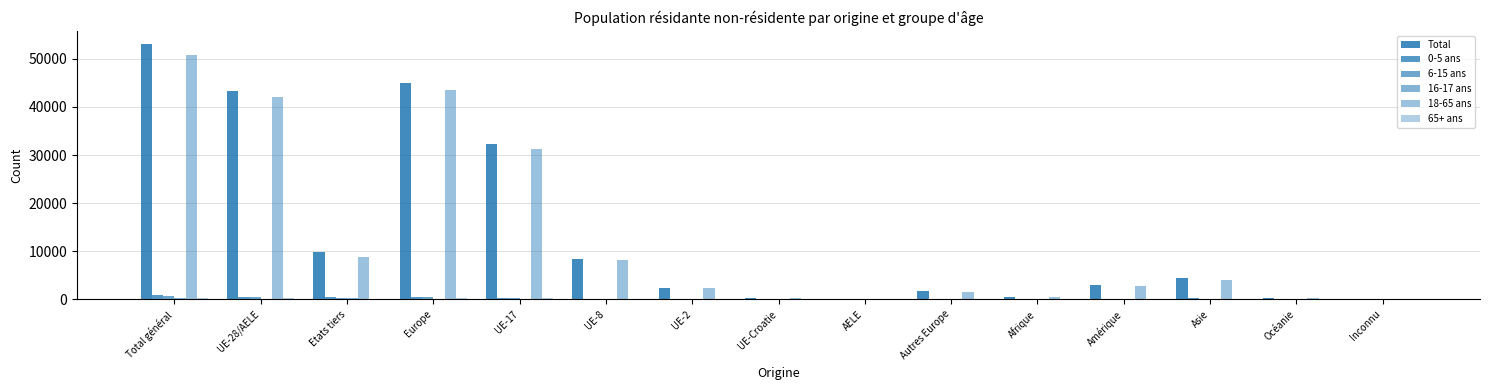

Reading left to right, extract all data points from this chart.

Total: Total général=53151	UE-28/AELE=43253	Etats tiers=9898	Europe=44930	UE-17=32196	UE-8=8388	UE-2=2344	UE-Croatie=249	AELE=76	Autres Europe=1677	Afrique=491	Amérique=3060	Asie=4466	Océanie=202	Inconnu=2
0-5 ans: Total général=865	UE-28/AELE=426	Etats tiers=439	Europe=466	UE-17=349	UE-8=60	UE-2=16	UE-Croatie=1	AELE=0	Autres Europe=40	Afrique=16	Amérique=83	Asie=294	Océanie=6	Inconnu=0
6-15 ans: Total général=722	UE-28/AELE=433	Etats tiers=289	Europe=474	UE-17=353	UE-8=58	UE-2=18	UE-Croatie=1	AELE=3	Autres Europe=41	Afrique=14	Amérique=93	Asie=138	Océanie=3	Inconnu=0
16-17 ans: Total général=352	UE-28/AELE=105	Etats tiers=247	Europe=126	UE-17=81	UE-8=18	UE-2=4	UE-Croatie=0	AELE=2	Autres Europe=21	Afrique=9	Amérique=153	Asie=58	Océanie=6	Inconnu=0
18-65 ans: Total général=50870	UE-28/AELE=42054	Etats tiers=8816	Europe=43613	UE-17=31201	UE-8=8233	UE-2=2304	UE-Croatie=246	AELE=70	Autres Europe=1559	Afrique=444	Amérique=2684	Asie=3941	Océanie=186	Inconnu=2
65+ ans: Total général=342	UE-28/AELE=235	Etats tiers=107	Europe=251	UE-17=212	UE-8=19	UE-2=2	UE-Croatie=1	AELE=1	Autres Europe=16	Afrique=8	Amérique=47	Asie=35	Océanie=1	Inconnu=0